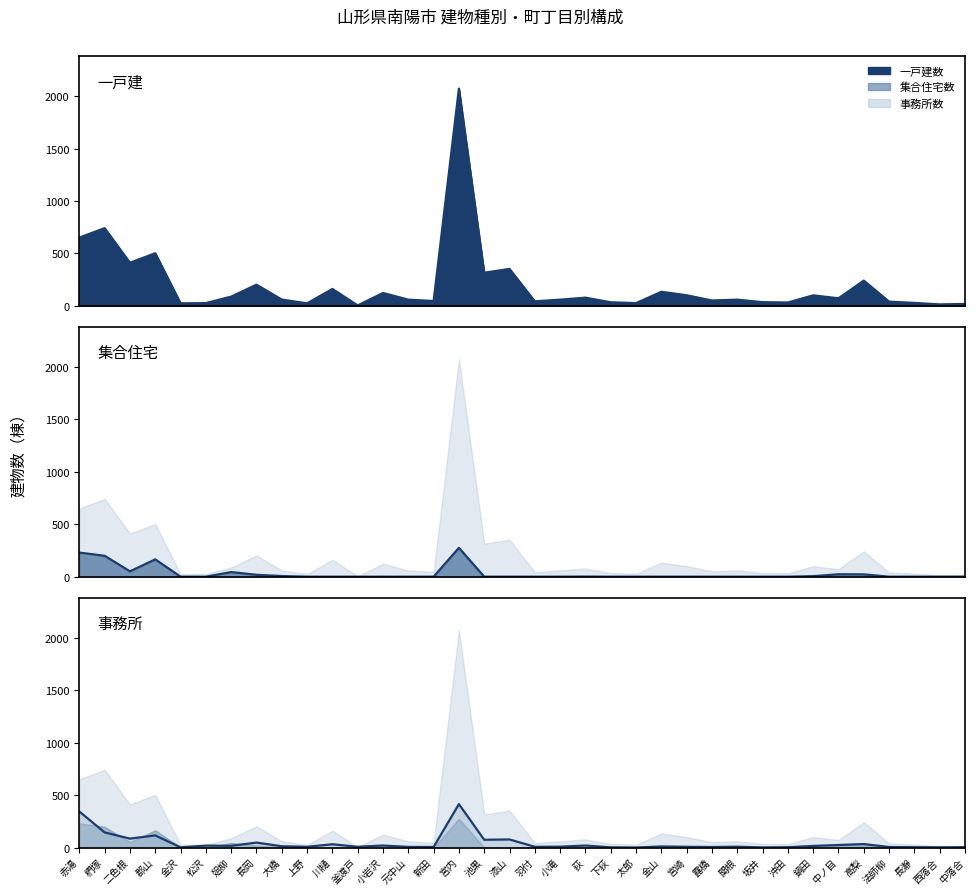

How many series are shown in this chart?

3